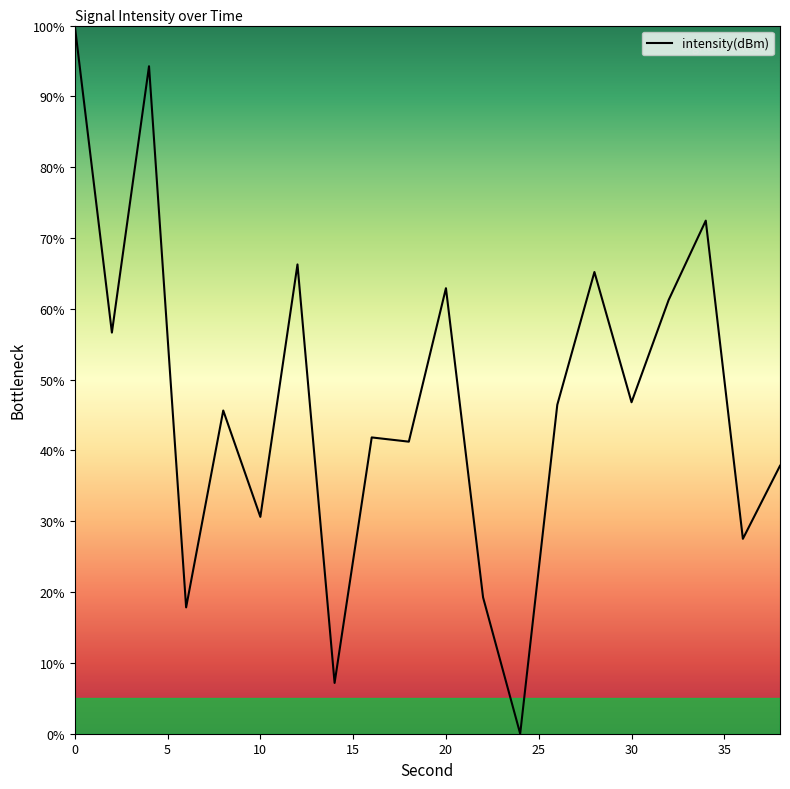

What is the sum of all values?

941.2